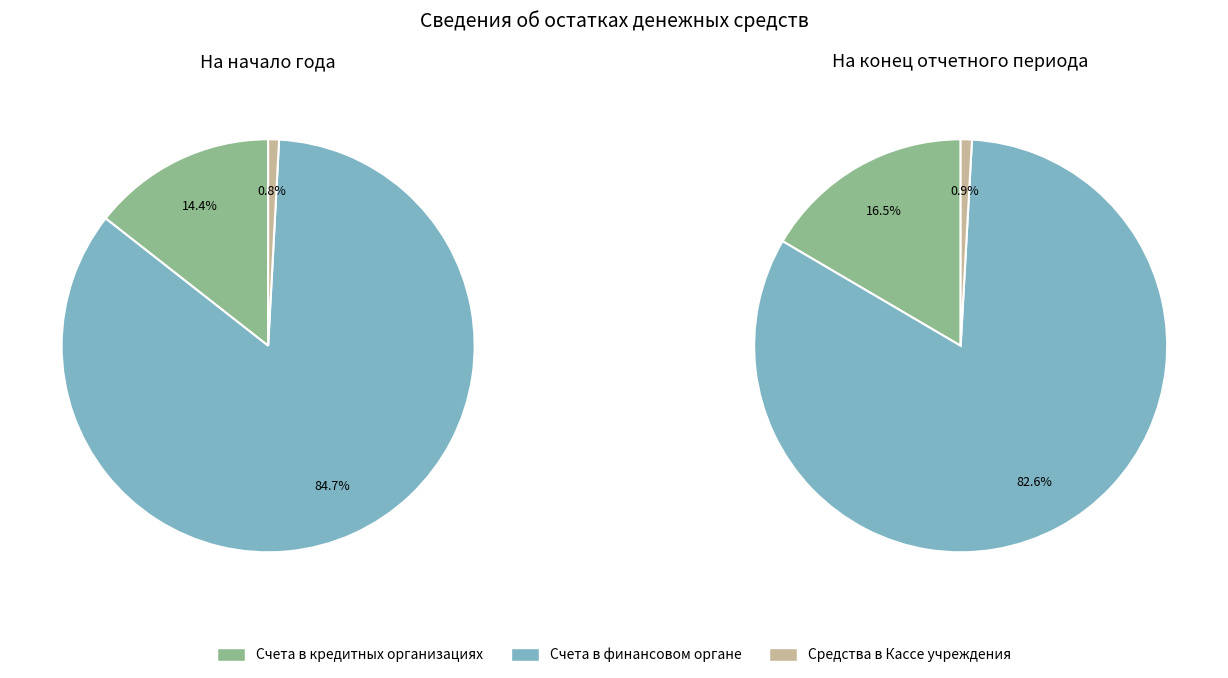

What is the change in value from Счета в финансовом органе (начало года) to Средства в Кассе учреждения (начало года)?

-337446207.3